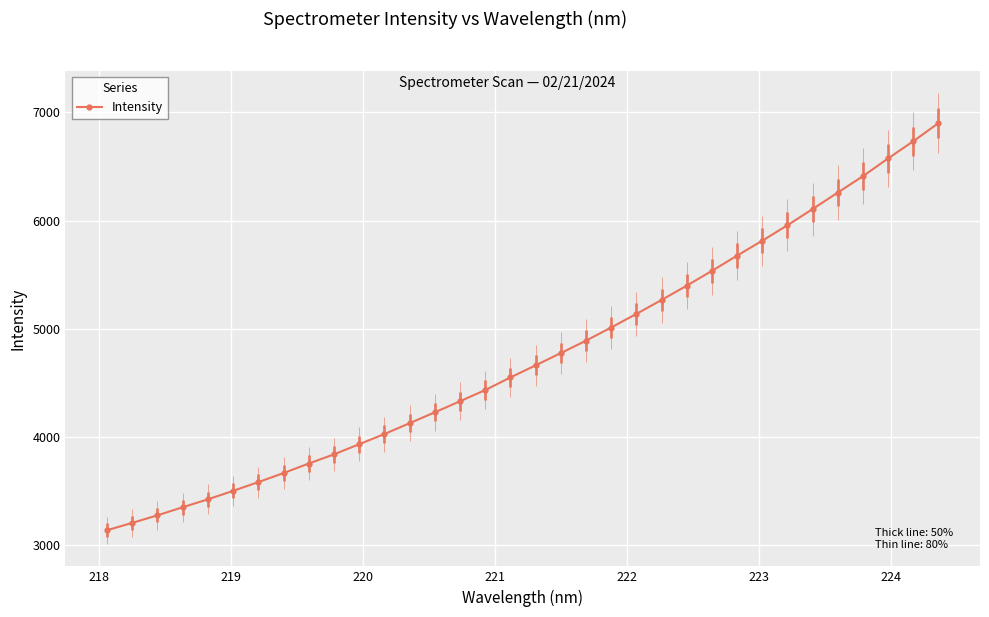

Is this an area chart (filled region under the line)?

No